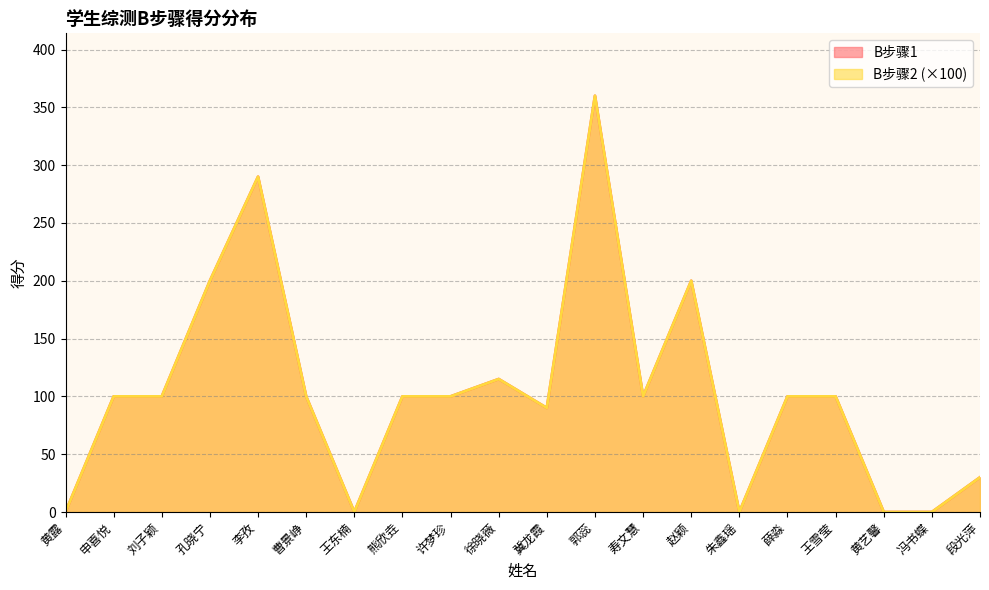

Which category has the lowest value across all series?

黄露